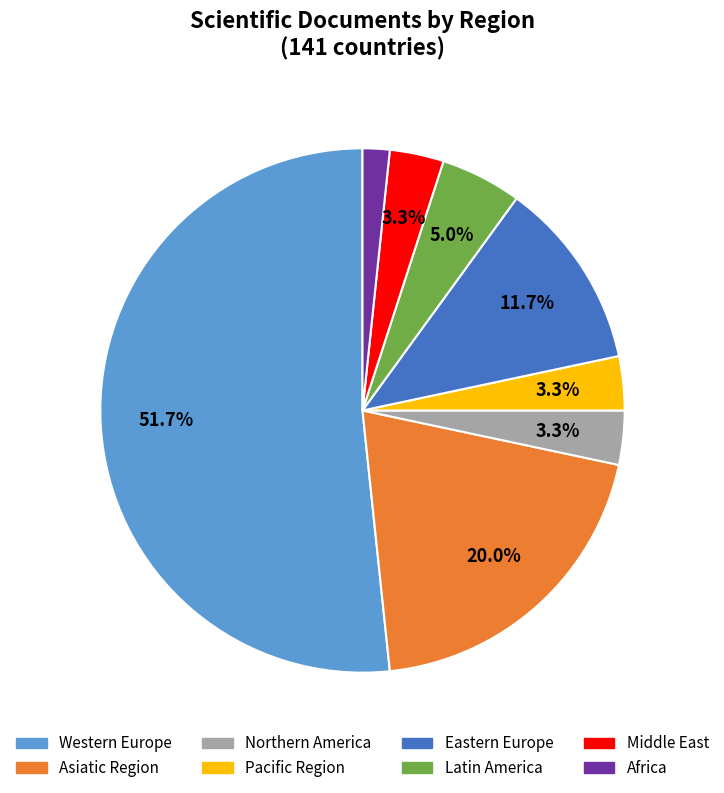

What is the smallest slice in the pie chart?

Africa